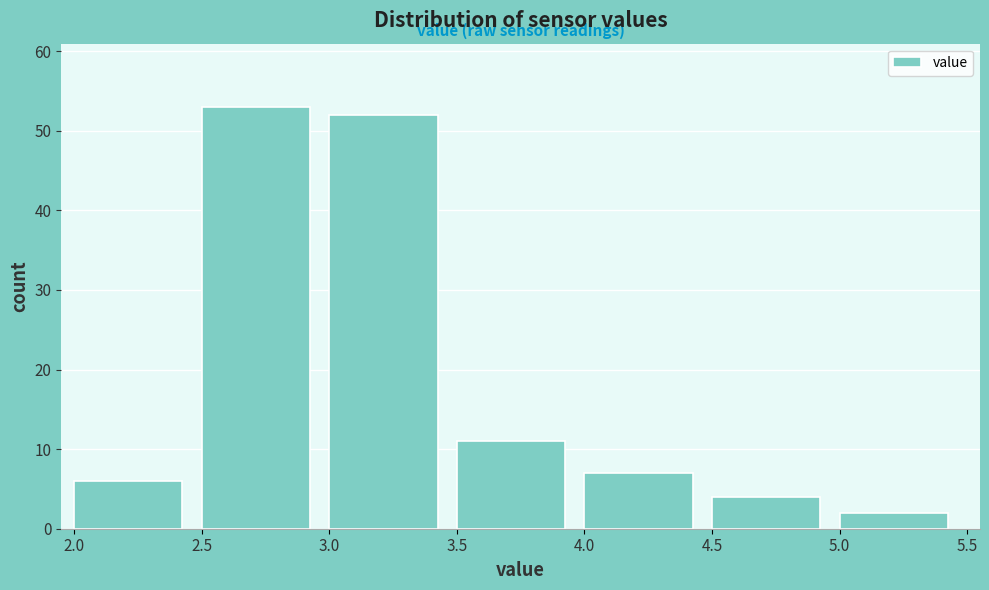

Reading left to right, list every bar in this chart as the range it spans on the x-axis followed by its height. The values are not printed on the chart, so give them approximately, as read against the axis.

2.0 to 2.5: 6
2.5 to 3.0: 53
3.0 to 3.5: 52
3.5 to 4.0: 11
4.0 to 4.5: 7
4.5 to 5.0: 4
5.0 to 5.5: 2